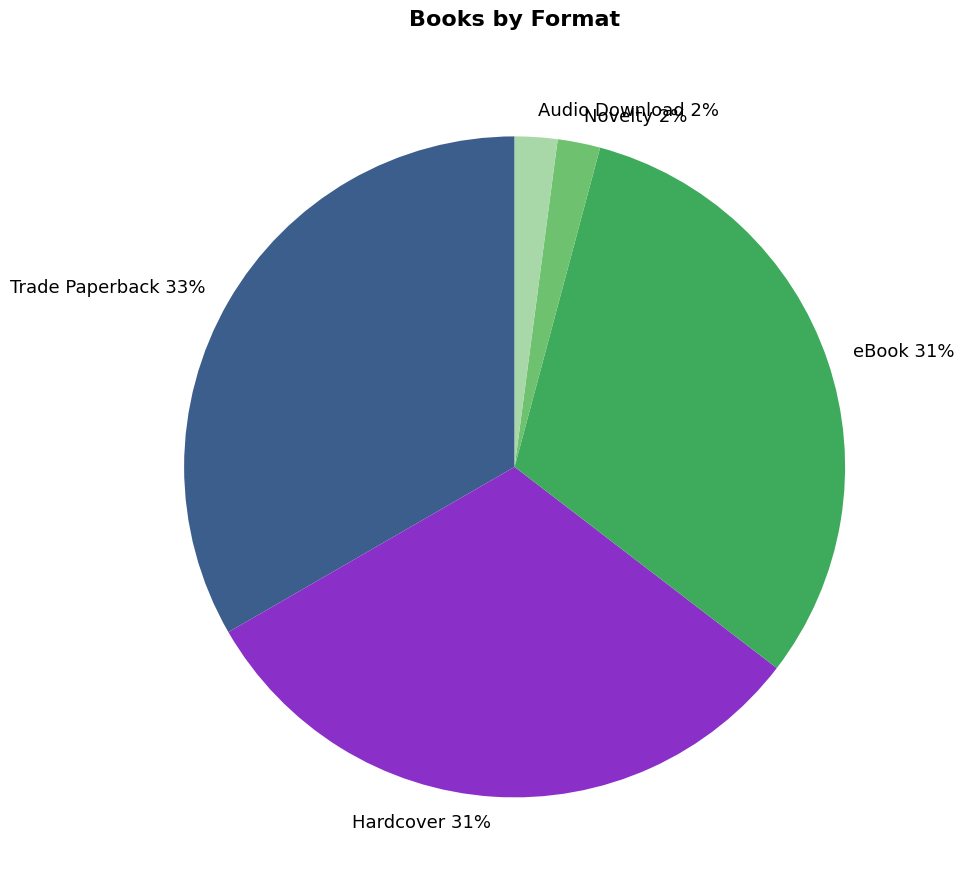

Which slice is the largest?

Trade Paperback